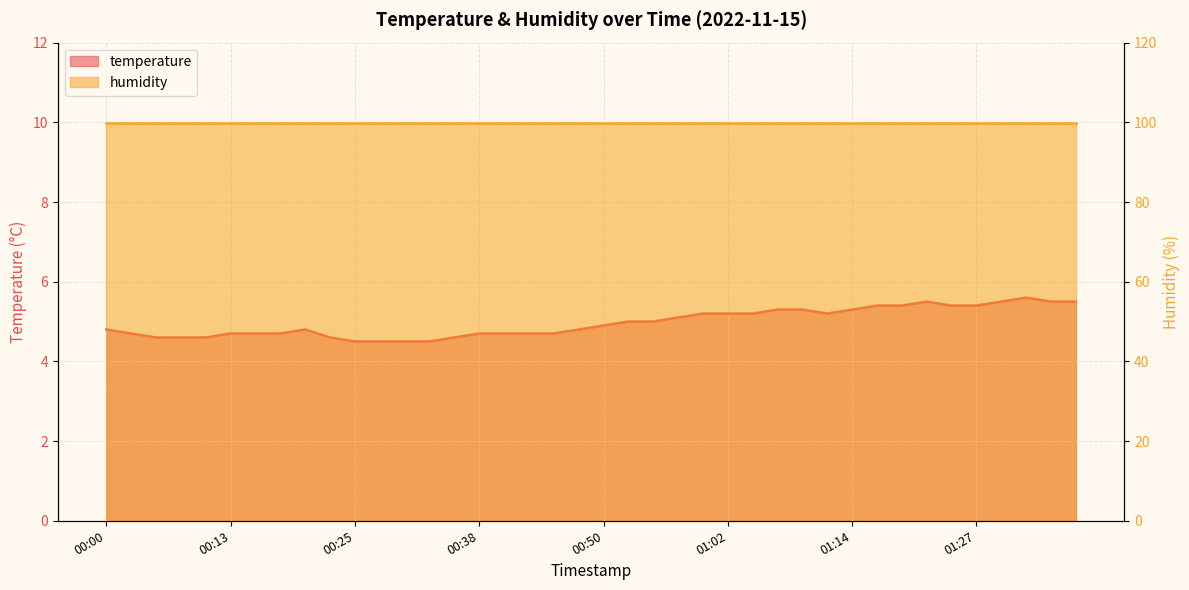

What is the difference between the maximum and minimum values?

1.1